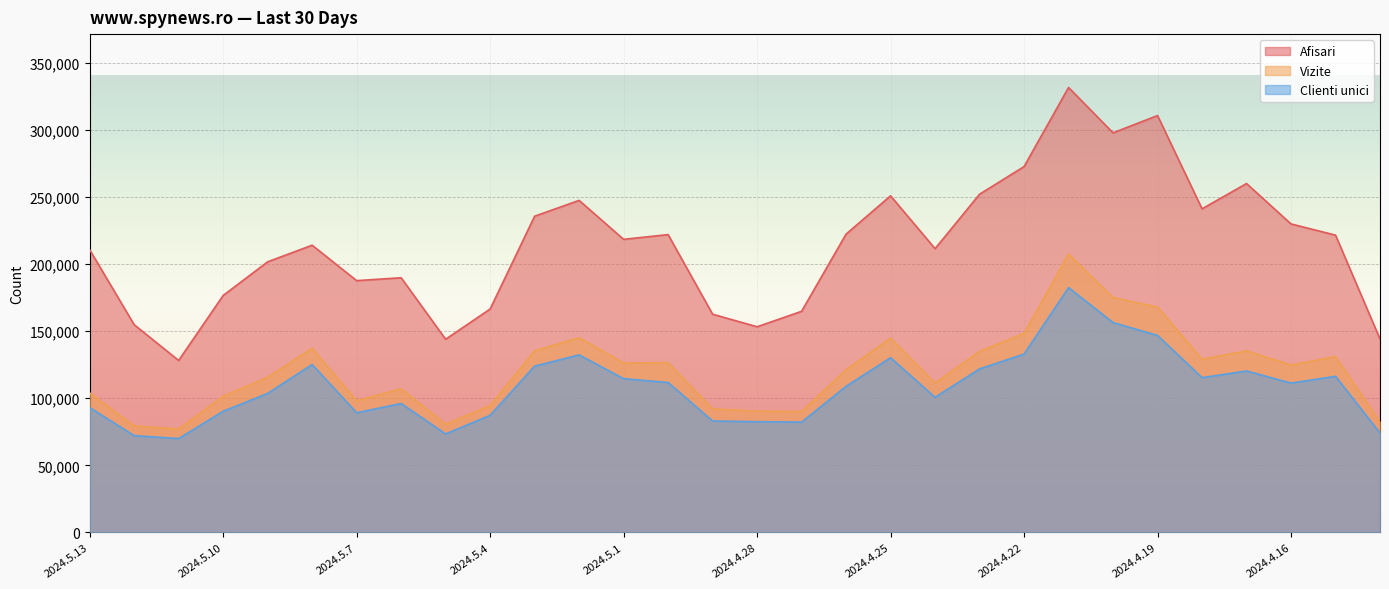

Count the number of categories in the chart.

30